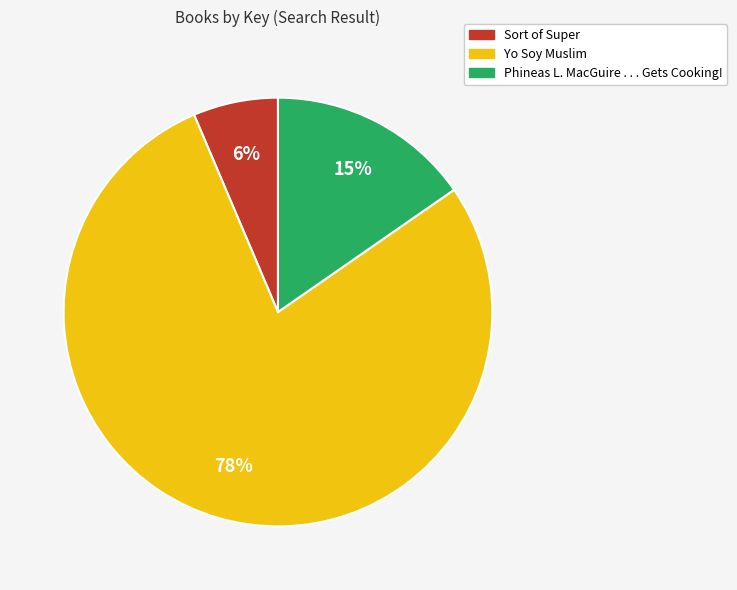

Do Yo Soy Muslim and Phineas L. MacGuire . . . Gets Cooking! together represent more than half of the pie?

Yes